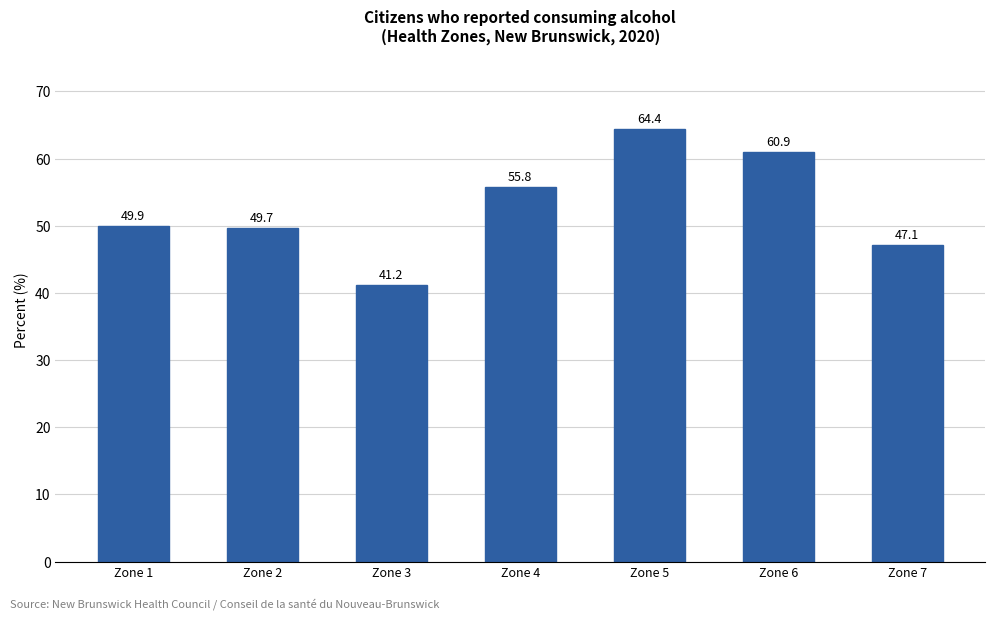

True or false: the data shows 41.2 at Zone 3.

True